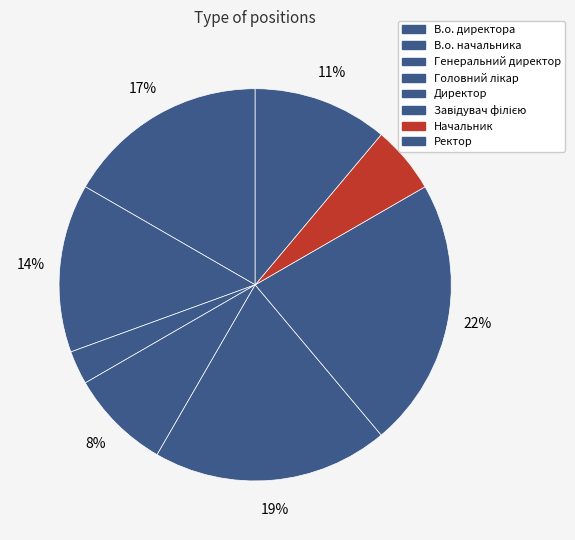

Which slice is the largest?

Завідувач філією